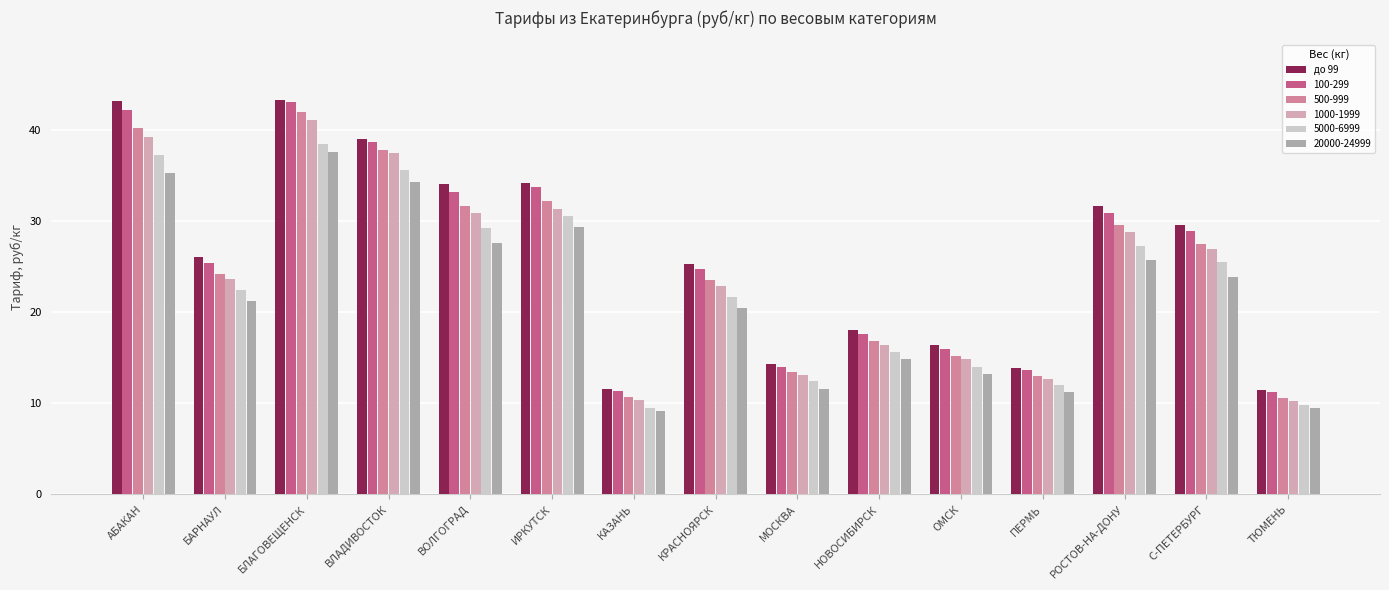

What is the difference between the 5000-6999 values at НОВОСИБИРСК and МОСКВА?

3.2